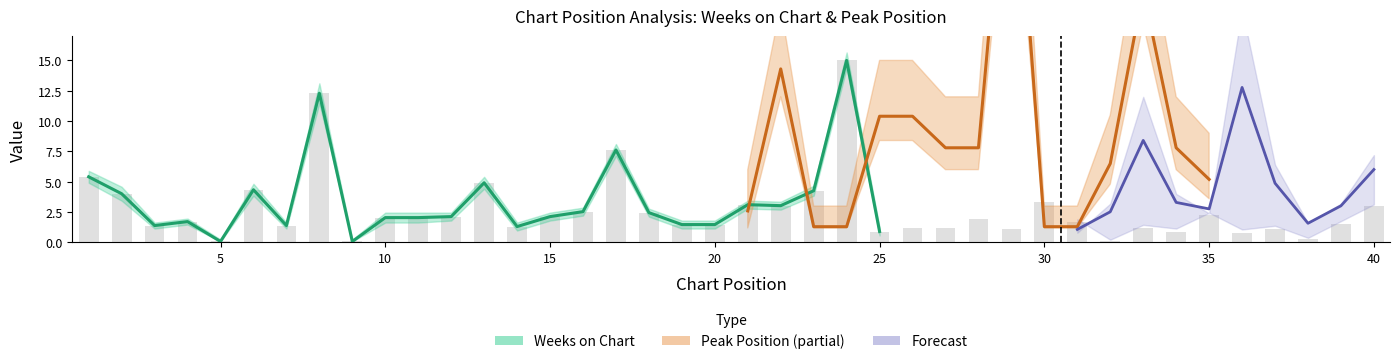

List the labels in order of value, largest first.

24, 8, 17, 1, 13, 6, 23, 2, 30, 21, 22, 40, 16, 18, 35, 12, 15, 10, 11, 28, 4, 31, 39, 19, 20, 3, 7, 14, 26, 27, 33, 29, 37, 25, 34, 36, 38, 5, 9, 32